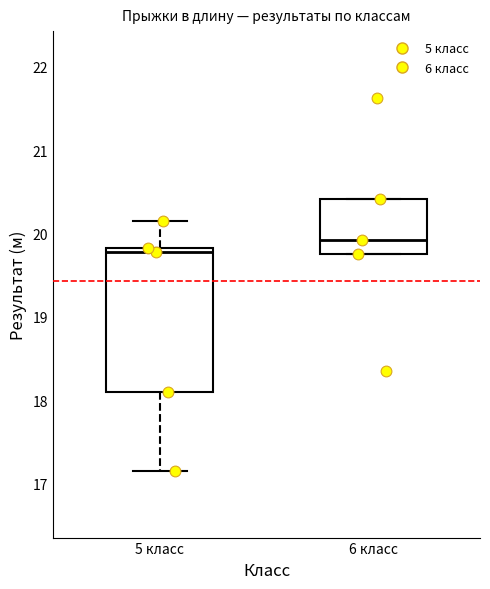

Comparing the boxes themselves (not the whiskers), which one is the tallest?

5 класс